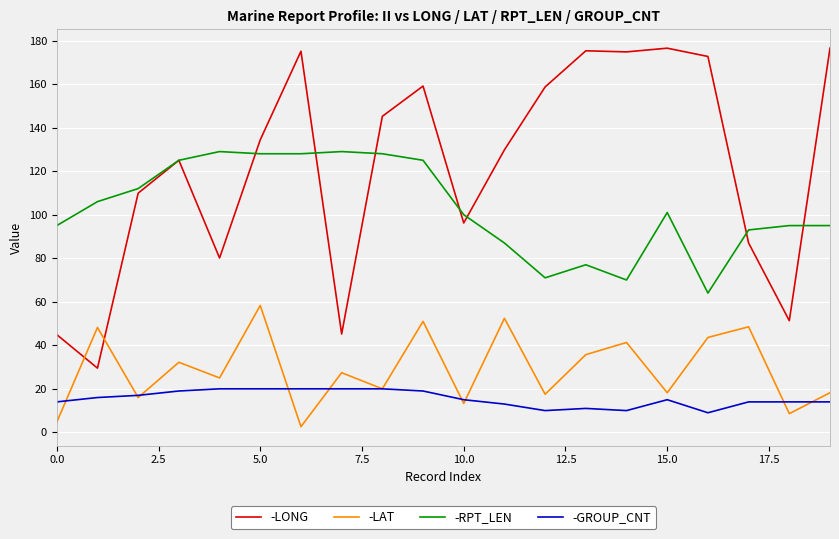

Which series has the largest total across all categories?

-LONG